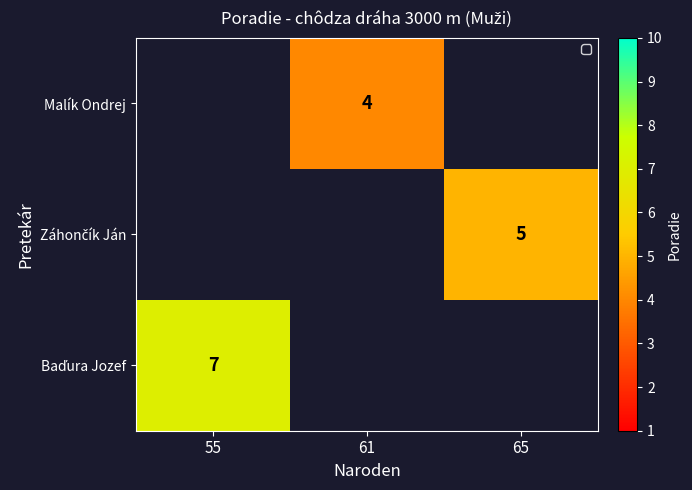

The value of Malík Ondrej at 61 is 6. True or false?

False